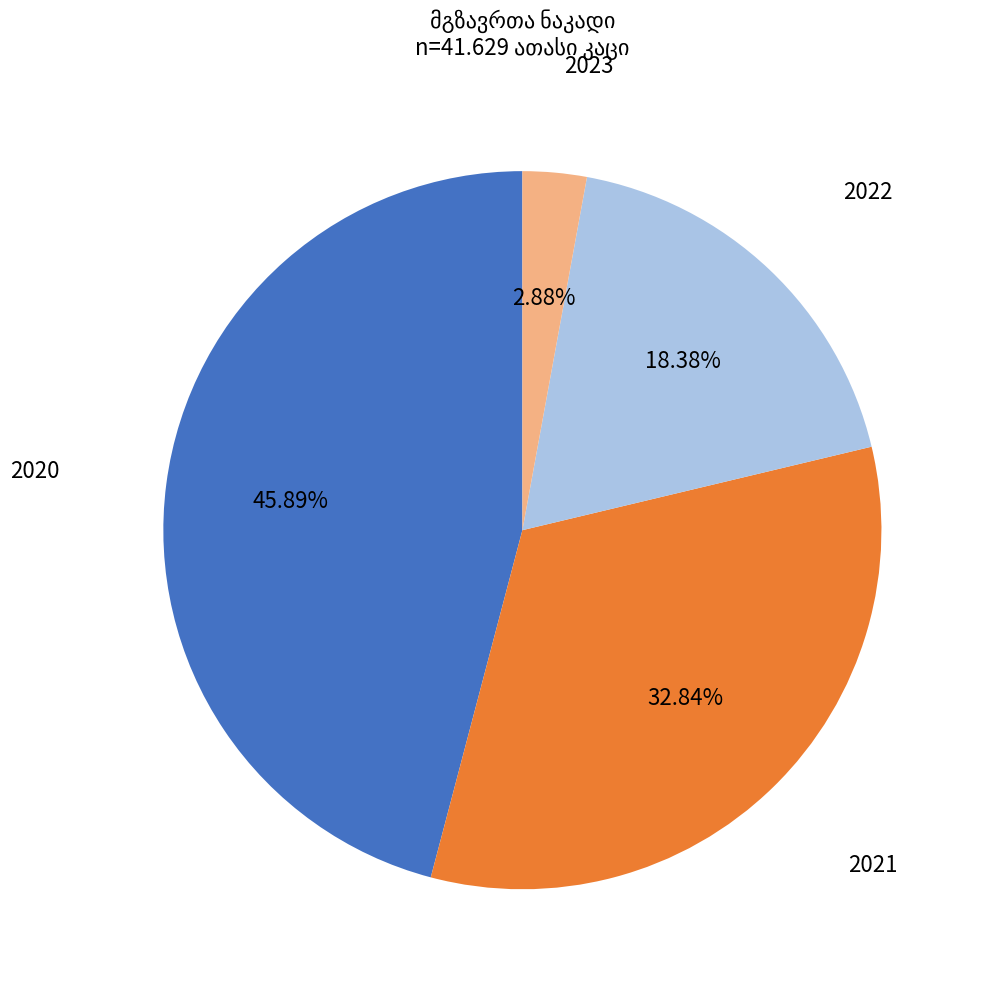

Is there a majority slice in this chart?

No